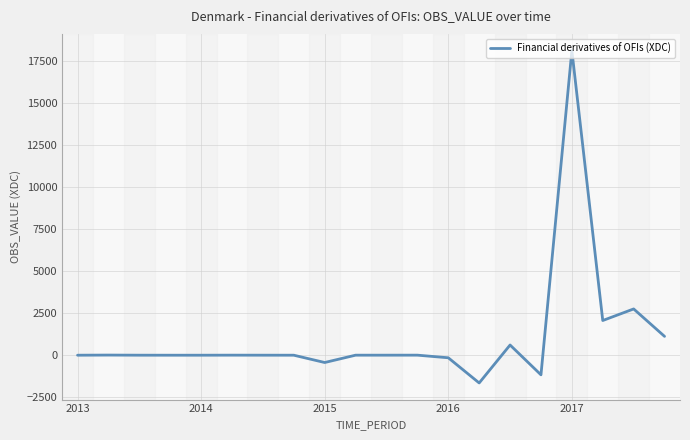

True or false: the data has more than 0 interior local peaks.

True